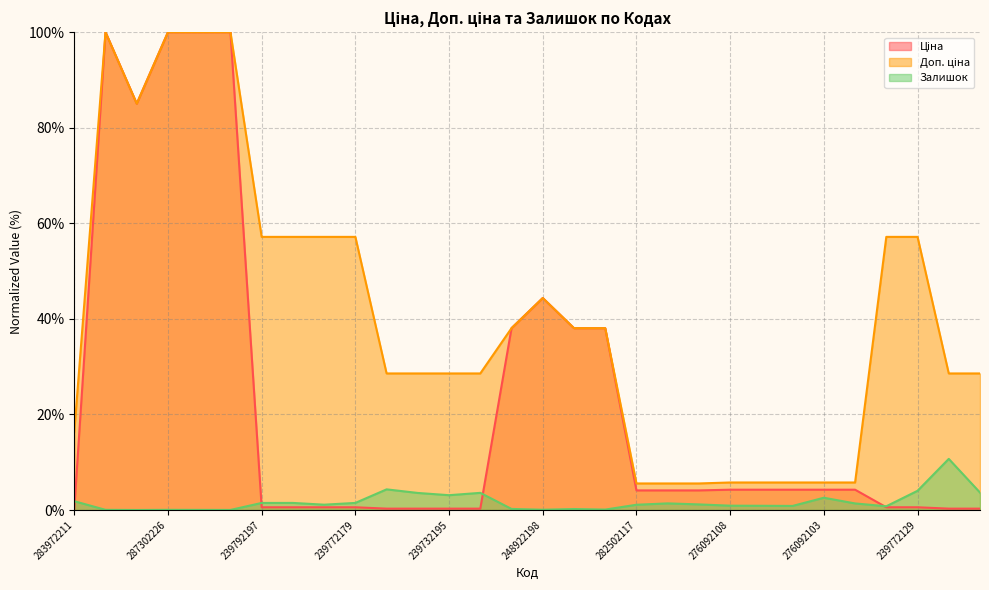

Which label corresponds to the largest value in the chart?

287302223